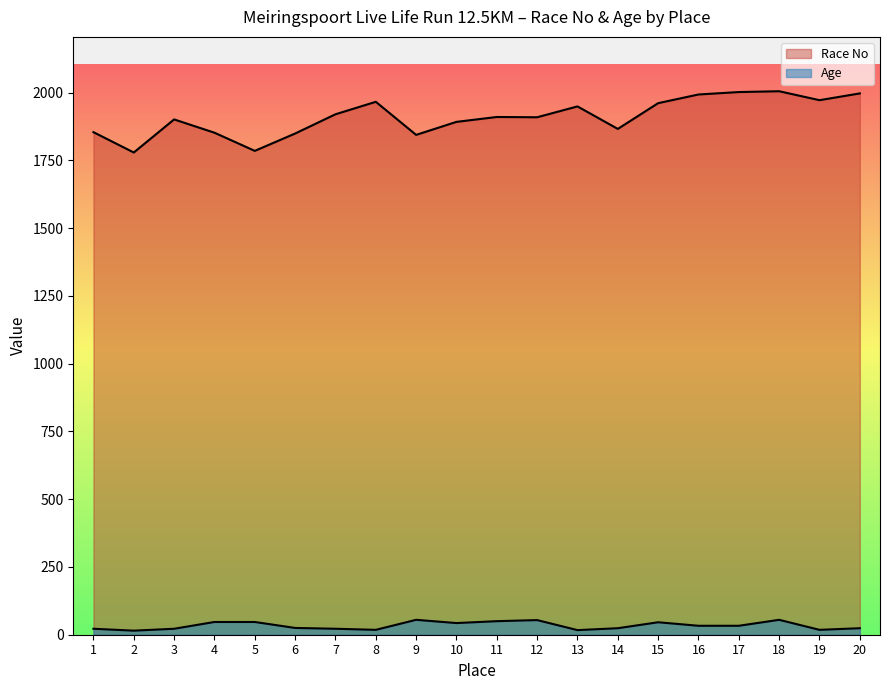

At how many categories does at least one series exceed 811?

20